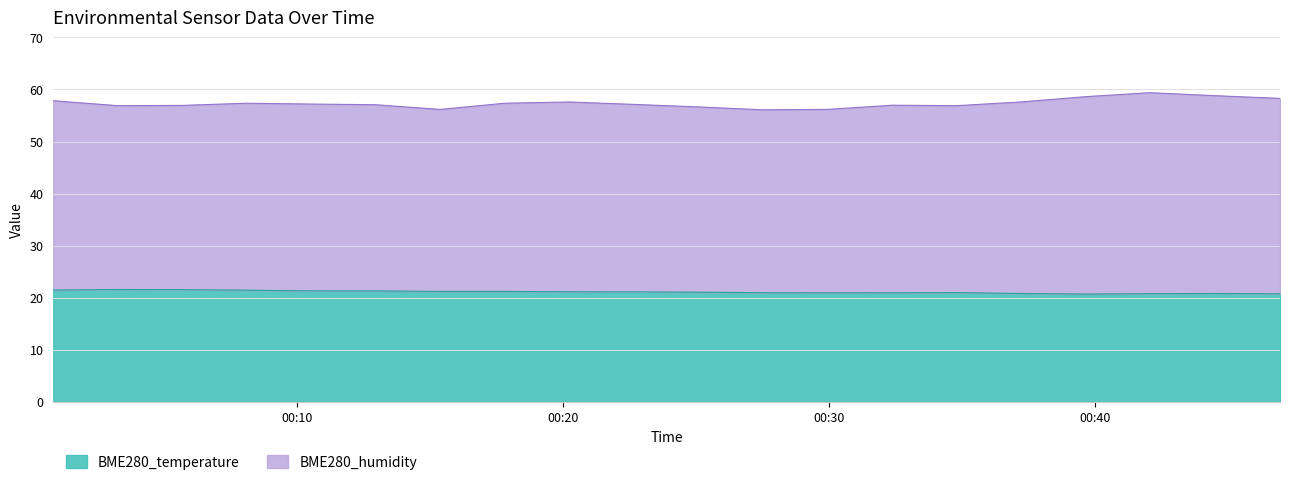

What is the difference between the highest and lowest values at 2022/07/01 00:15:22?

35.0